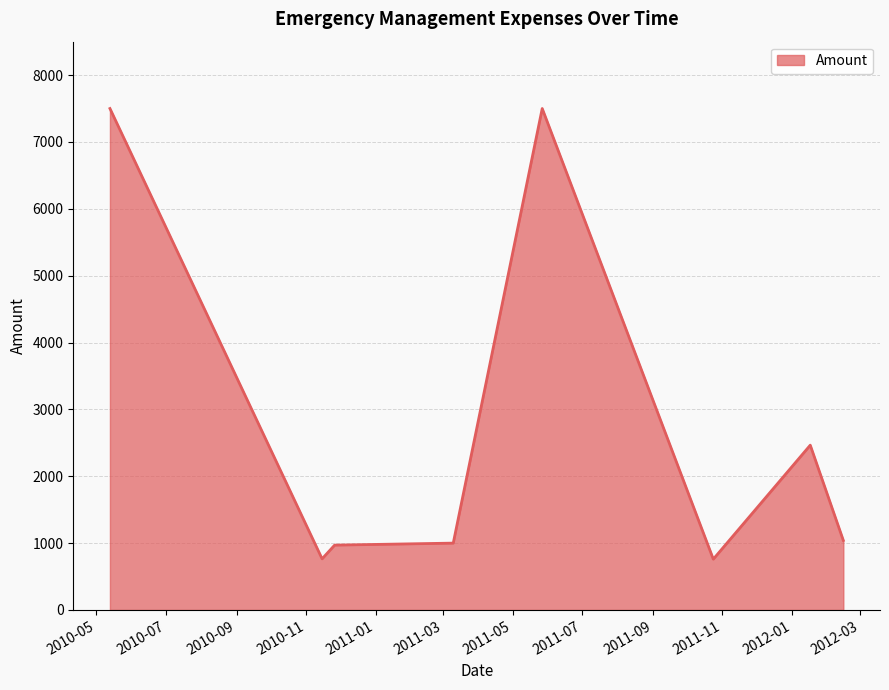

What is the maximum value shown in the chart?

7500.0